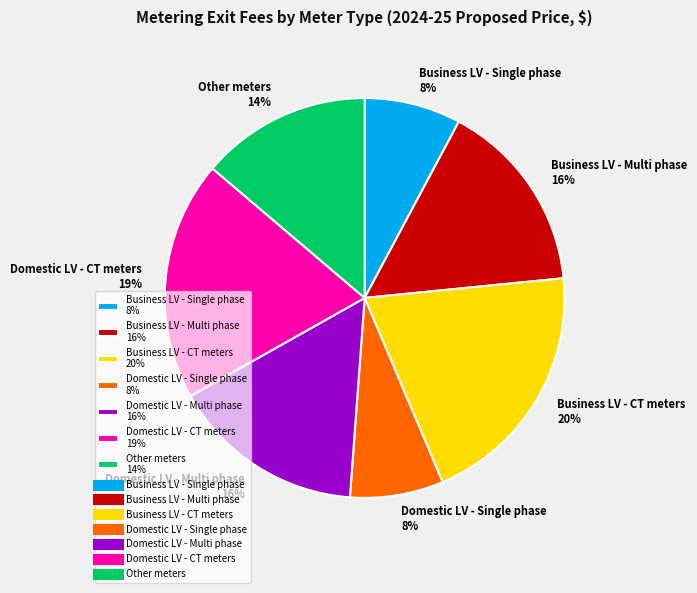

What is the largest slice in the pie chart?

Business LV - CT meters